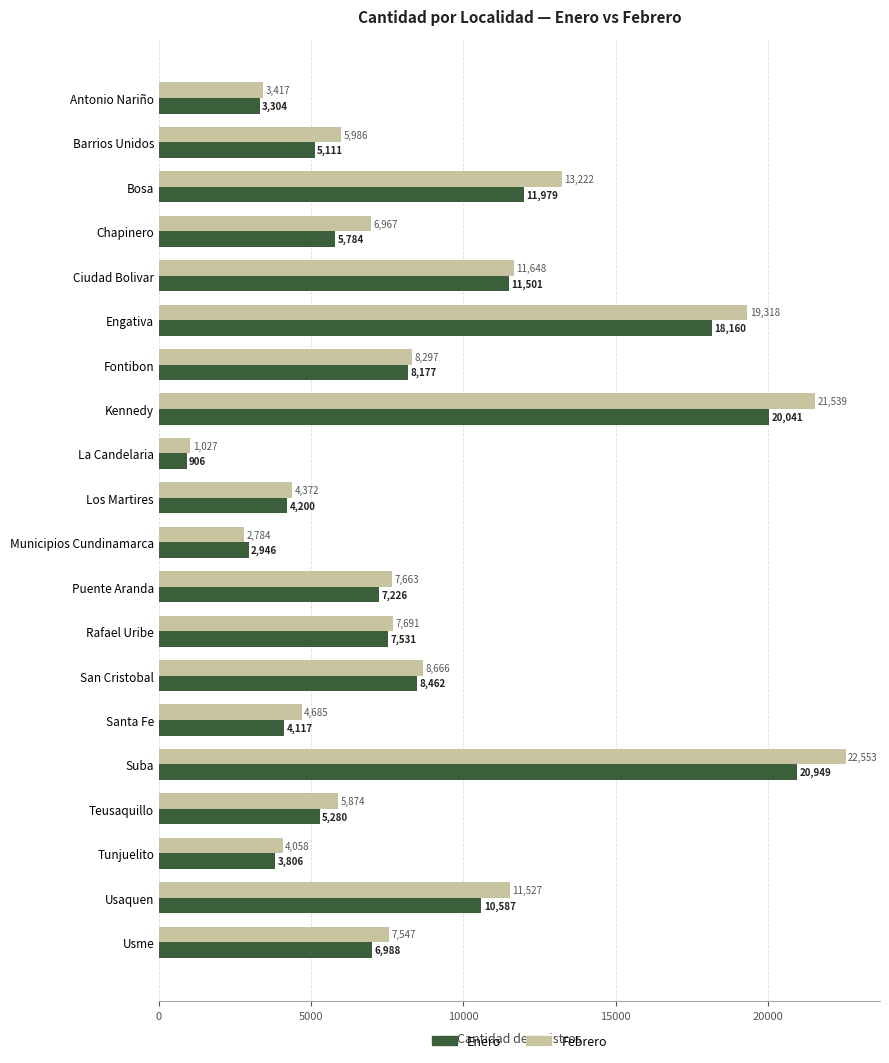

What is the maximum value for Febrero?

22553